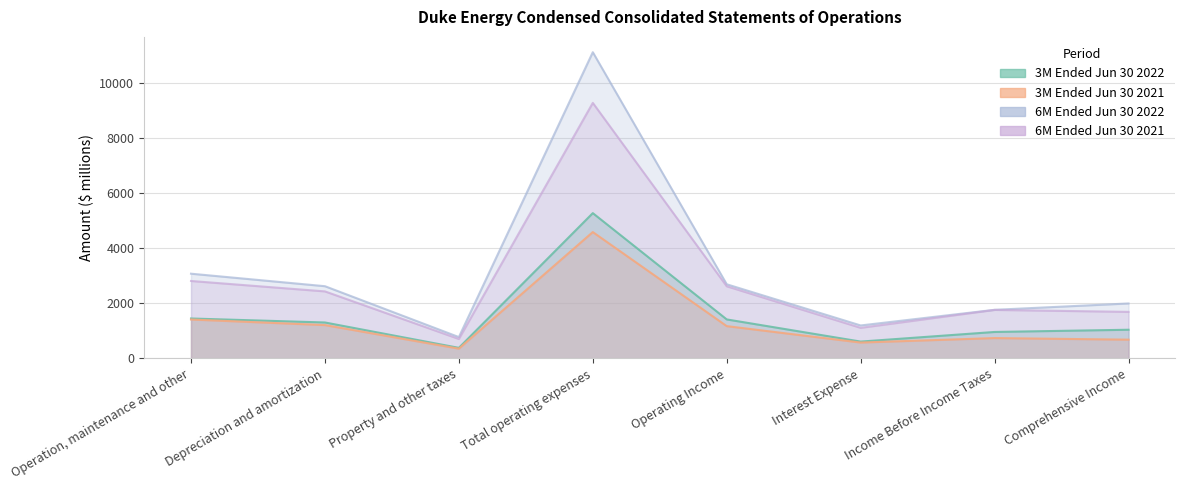

What is the total value across all series at Comprehensive Income?

5397